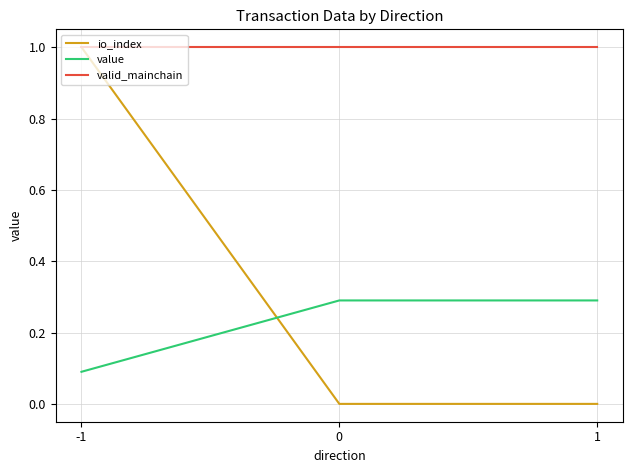

At how many categories does at least one series exceed 0?

3